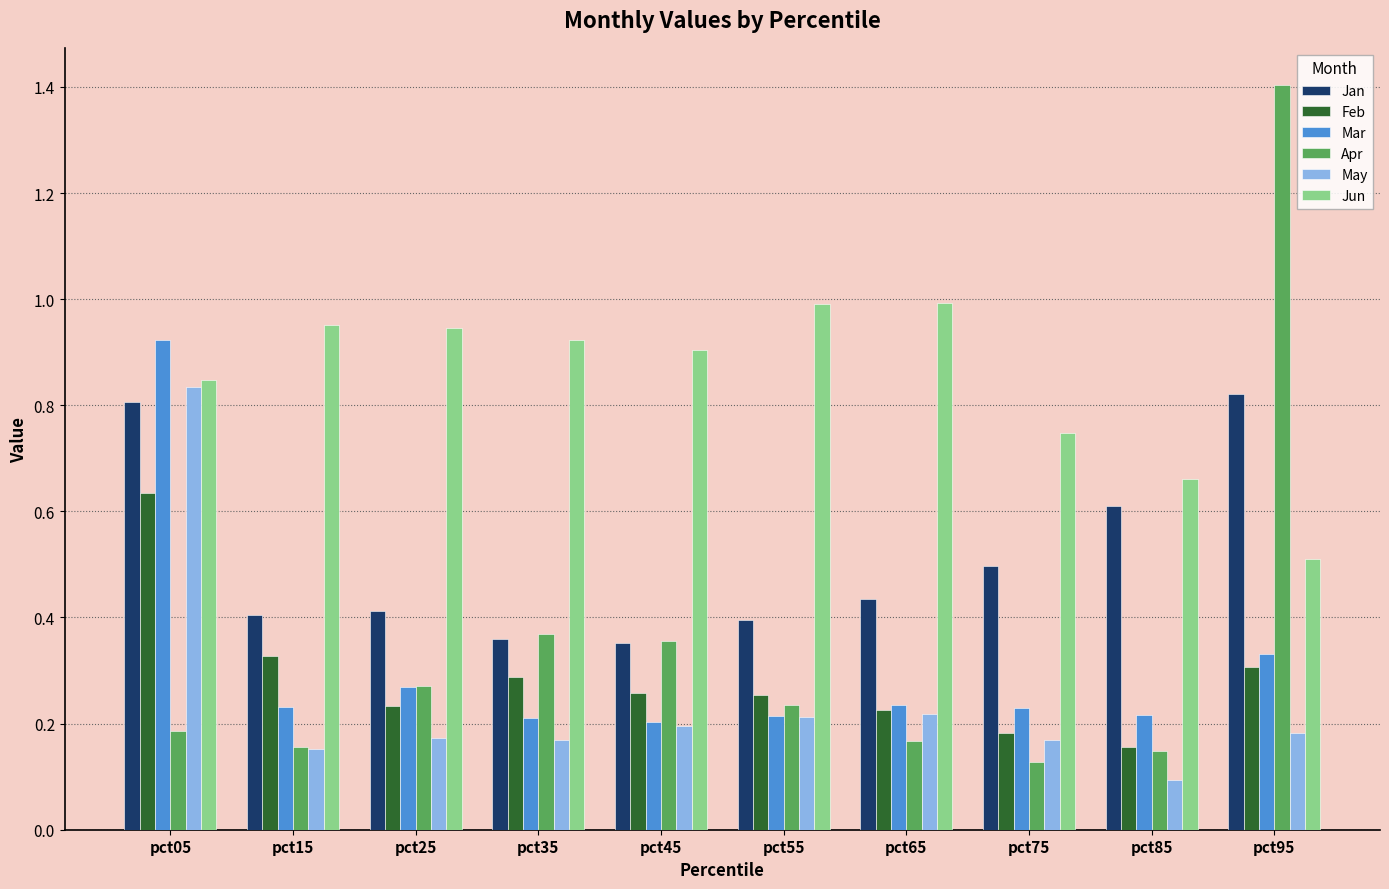

Which series has the widest spread of values?

Apr